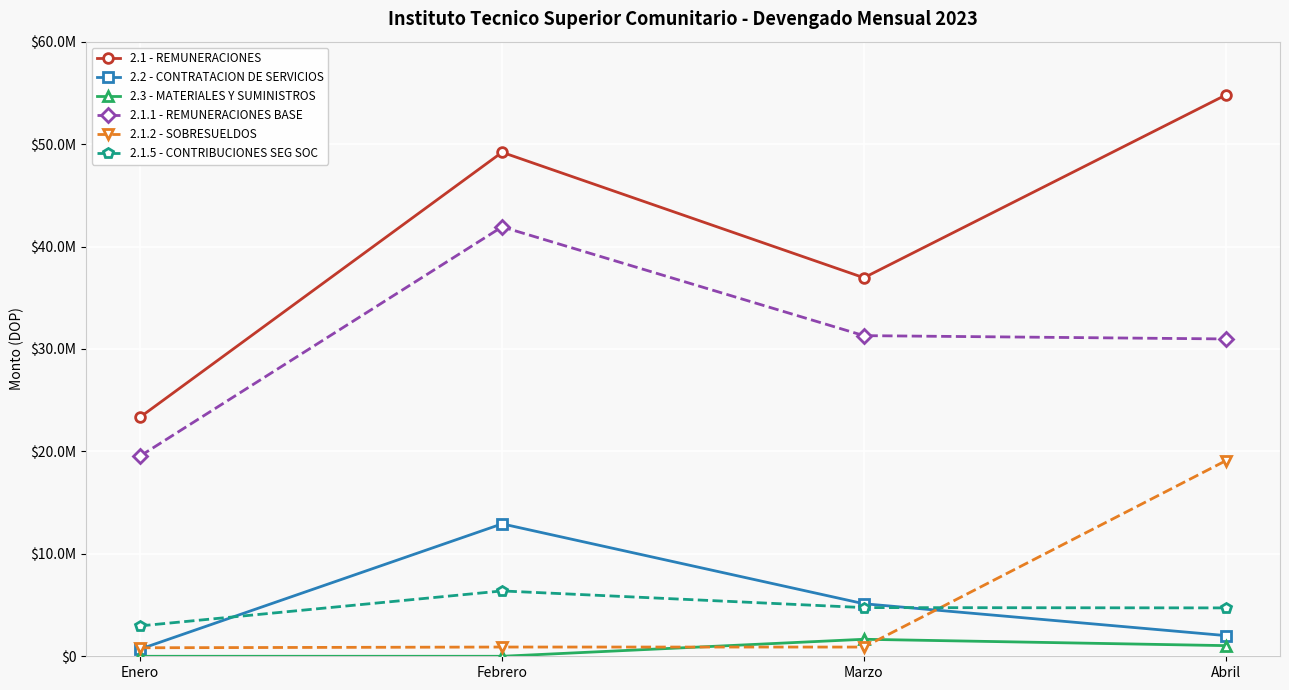

Between Enero and Marzo, which is larger?

Marzo